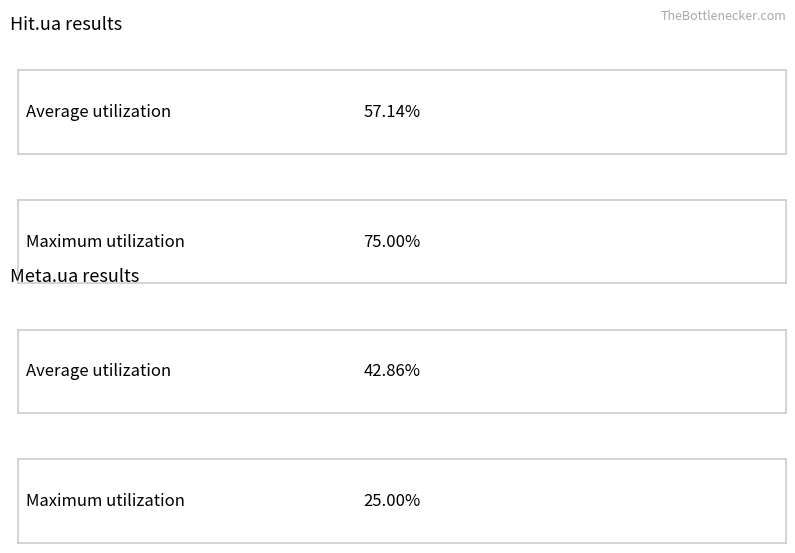

Which series has the widest spread of values?

Hit.ua